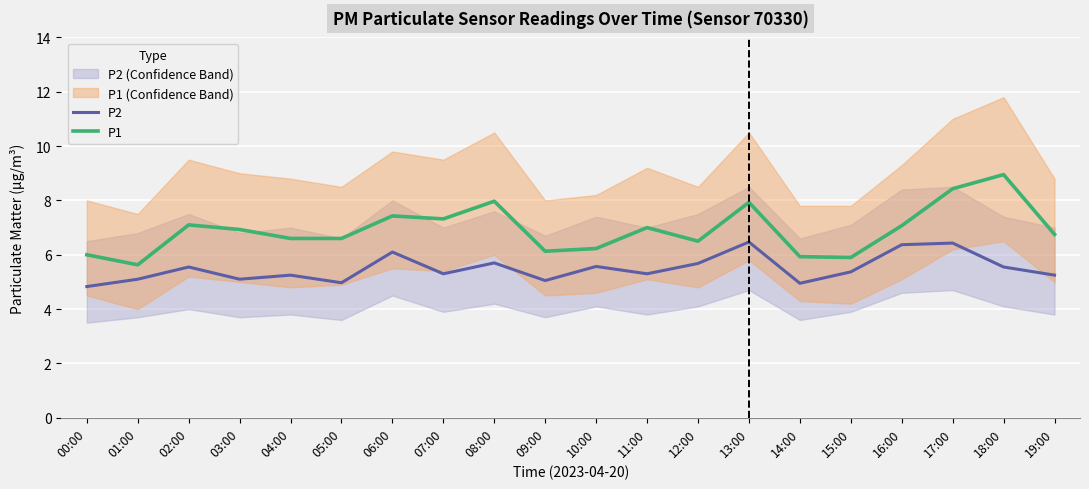

What value does the P1 series have at 14:00?

5.9